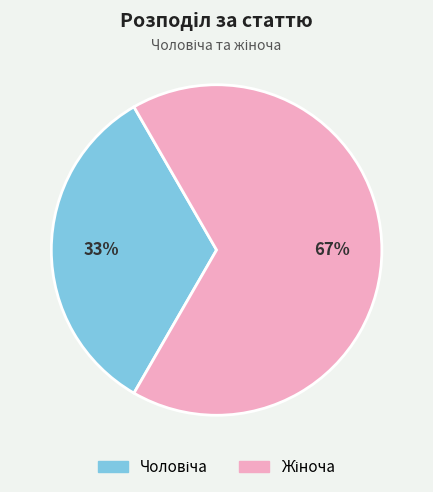

How many segments does this pie chart have?

2